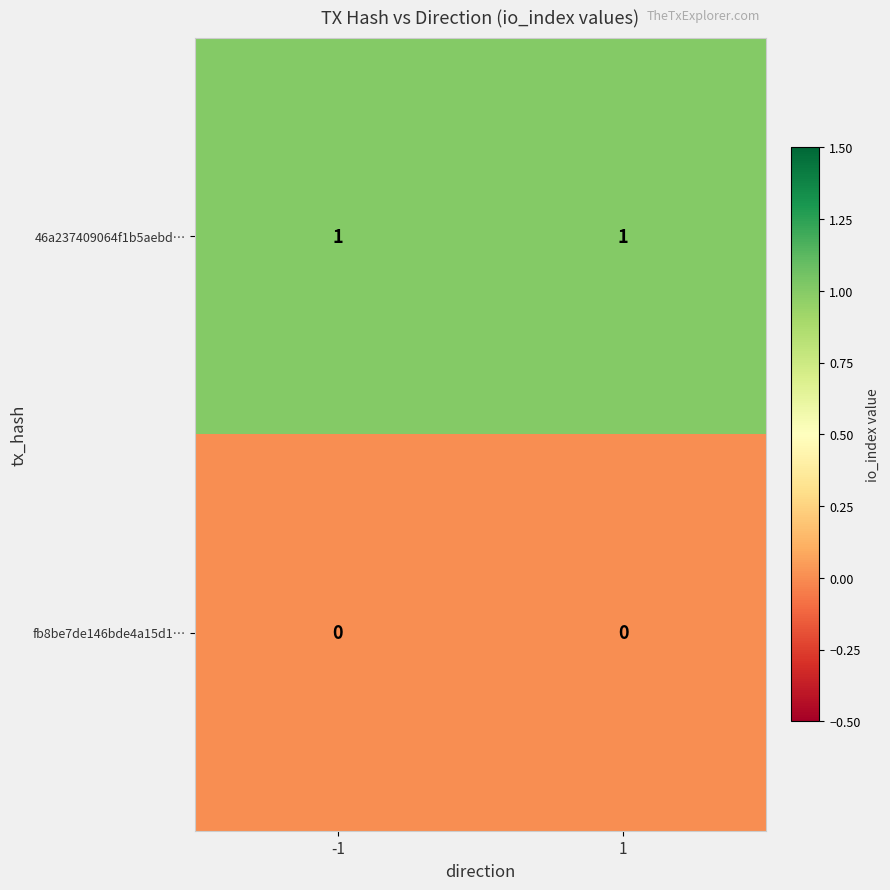

Is the value of 46a237409064f1b5aebd… at -1 greater than the value of fb8be7de146bde4a15d1… at 1?

Yes